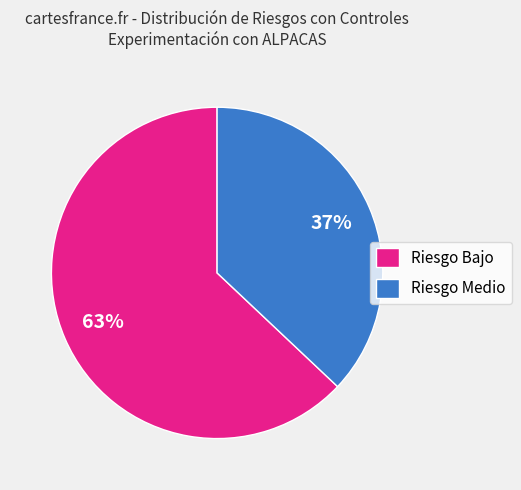

Is there a majority slice in this chart?

Yes